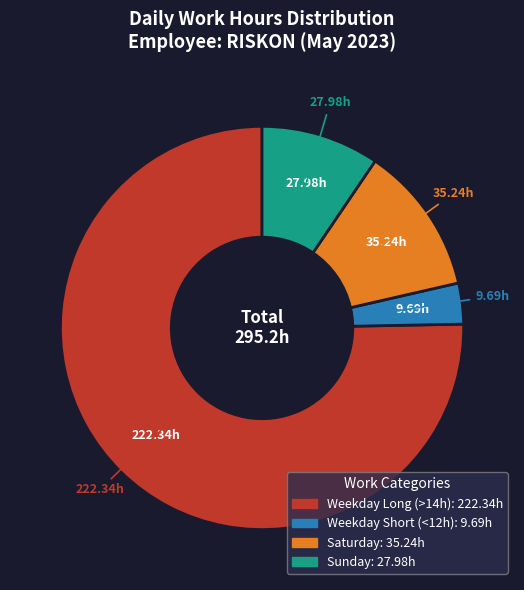

Does any single category account for the majority?

Yes